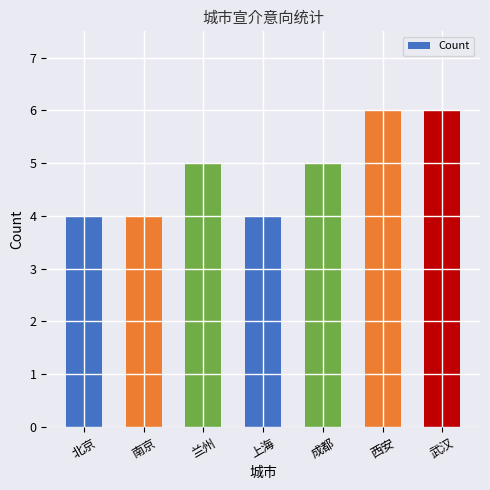

What position from the left is 北京?

1